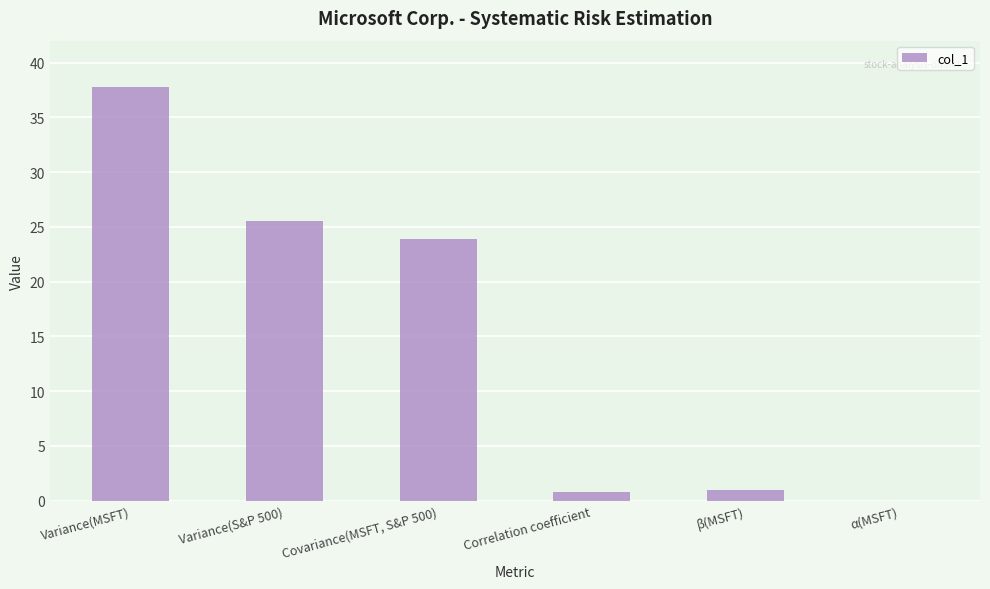

What is the difference between the values at Variance(MSFT) and β(MSFT)?

36.9